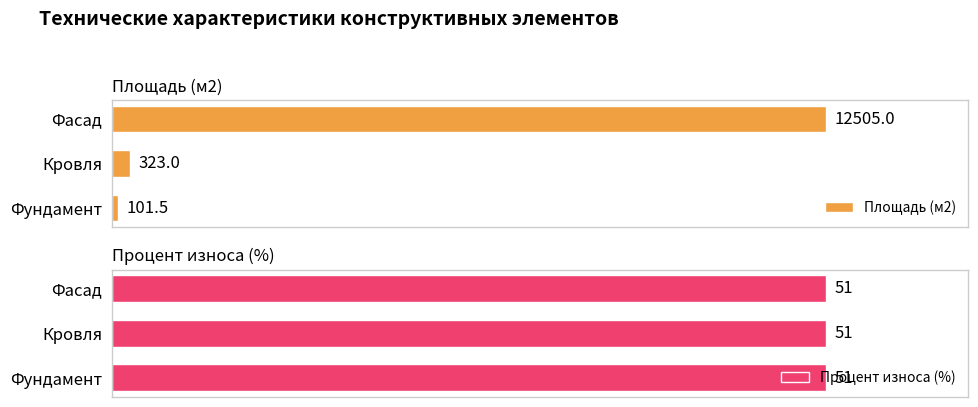

What is the sum of all Площадь (м2) values?

12929.5